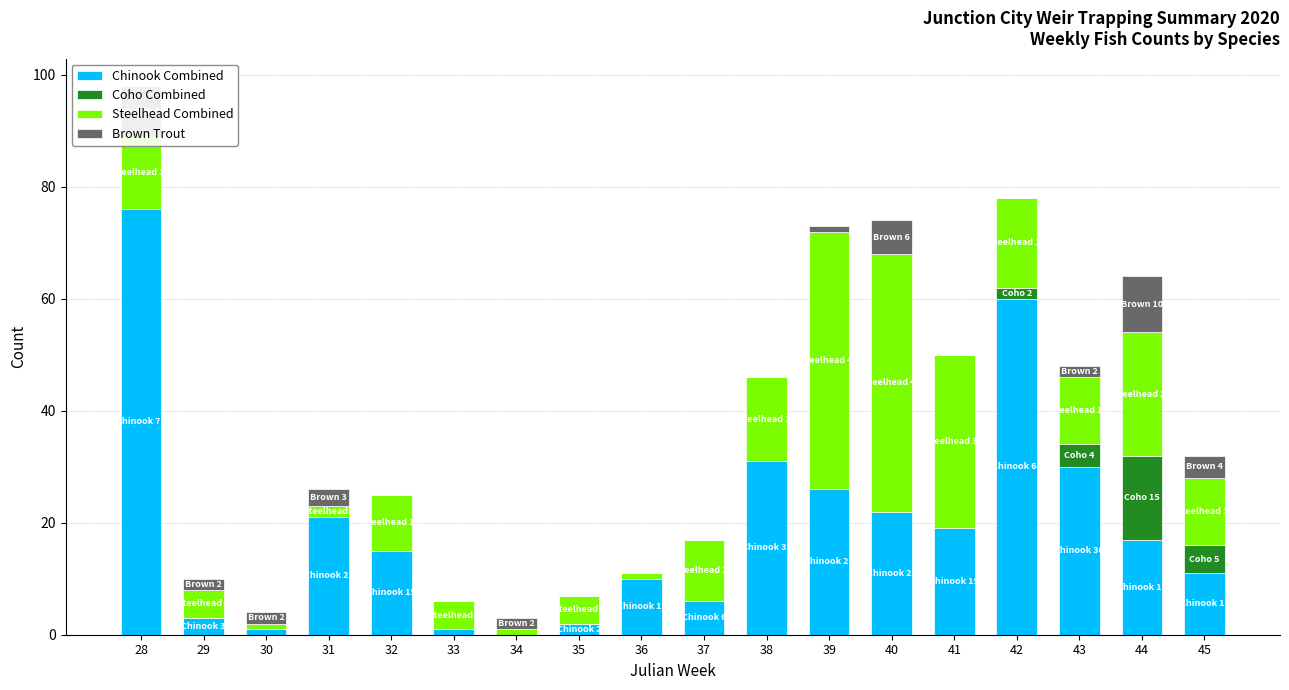

Are the bars grouped side by side (vs. stacked)?

No